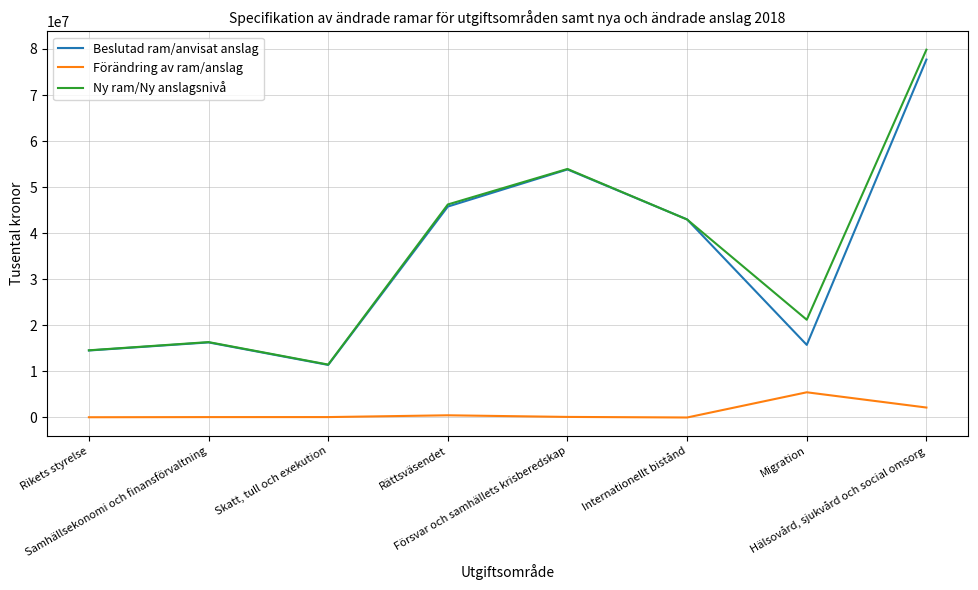

True or false: Förändring av ram/anslag and Ny ram/Ny anslagsnivå intersect in this chart.

False